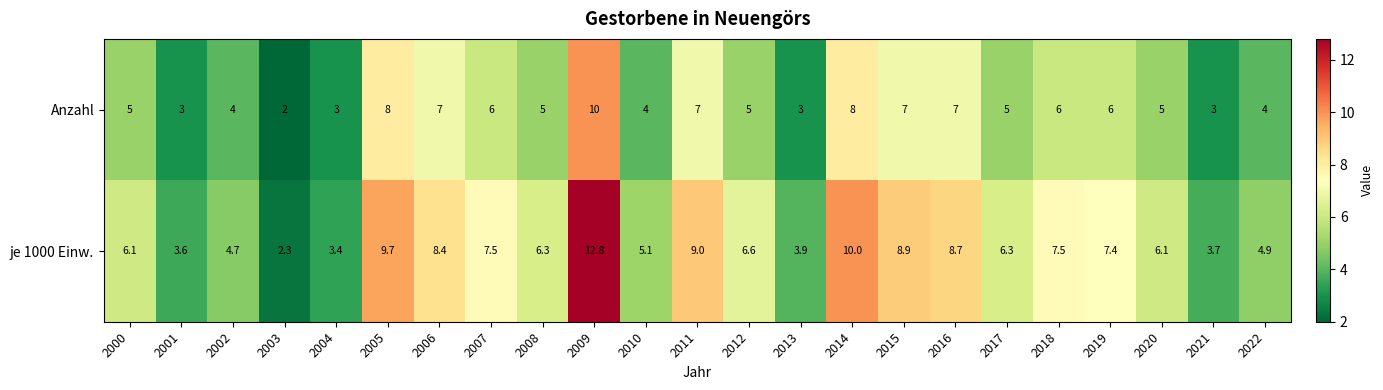

Which series changed the most between 2003 and 2008?

je 1000 Einw.